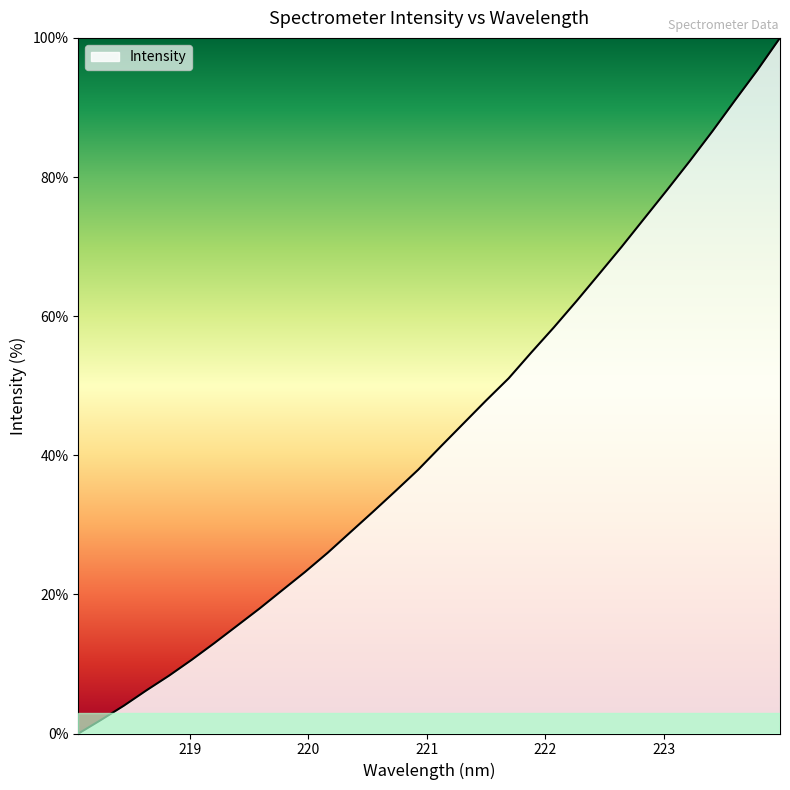

Does the chart have visible grid lines?

No